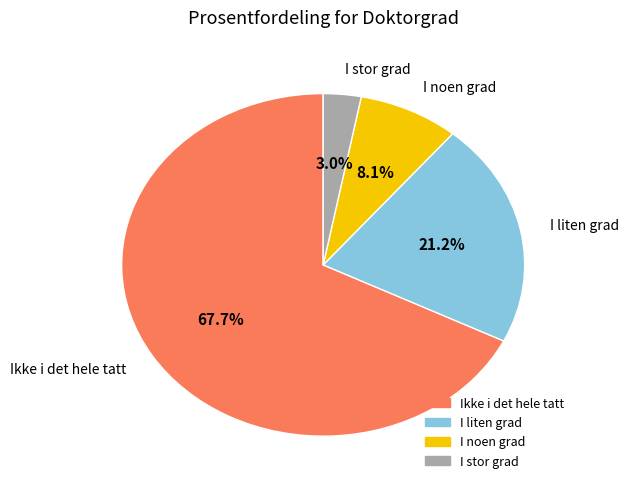

Is there any slice that represents more than half of the pie?

Yes